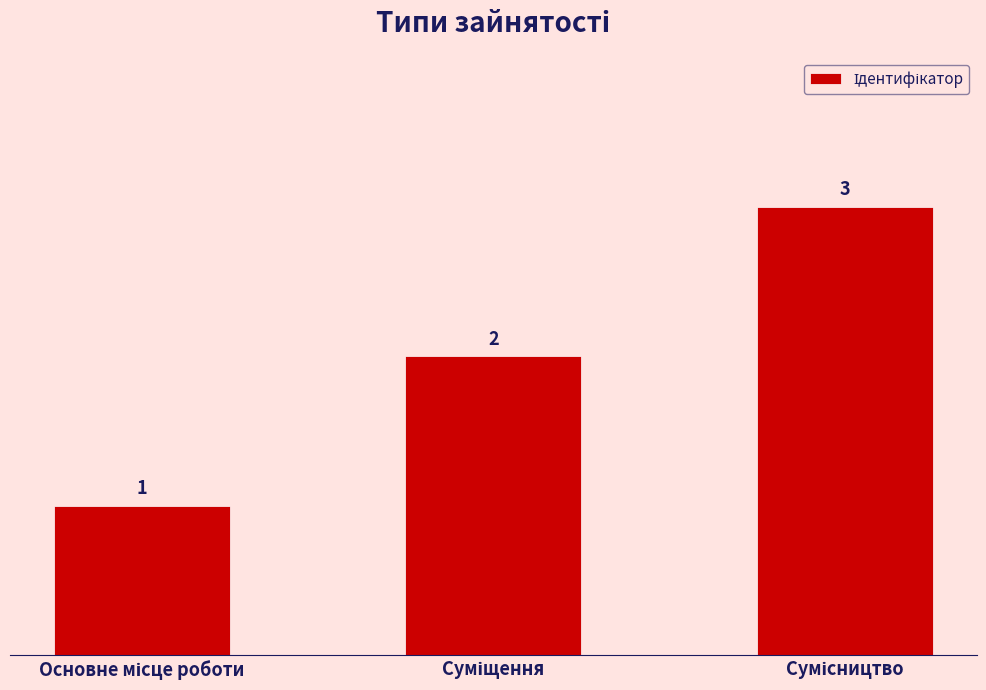

Count the values in the range 1 to 3.

3